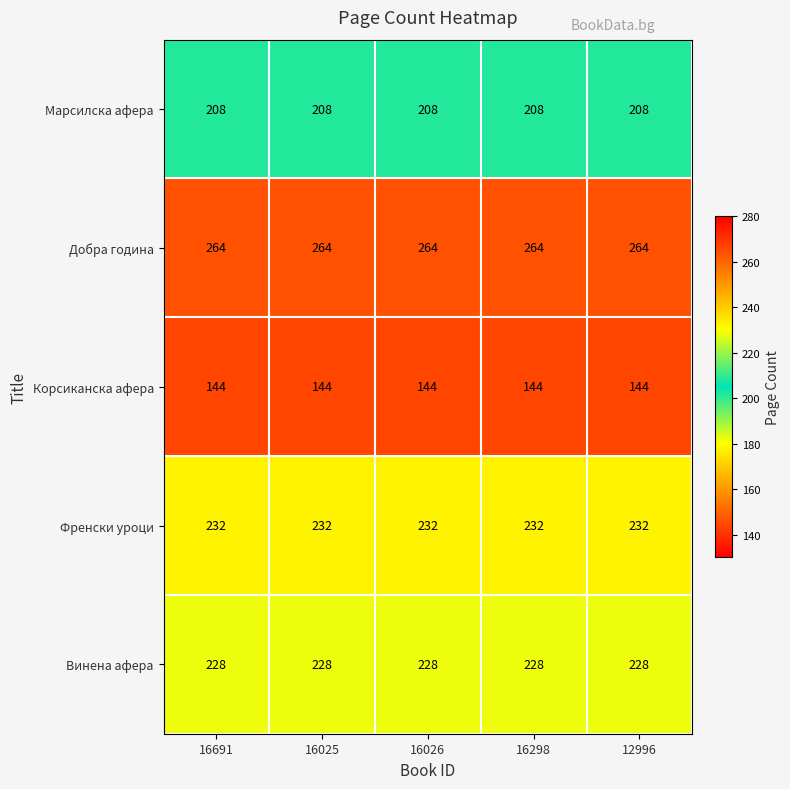

Rank the series at 12996 from highest to lowest value.

Добра година, Френски уроци, Винена афера, Марсилска афера, Корсиканска афера